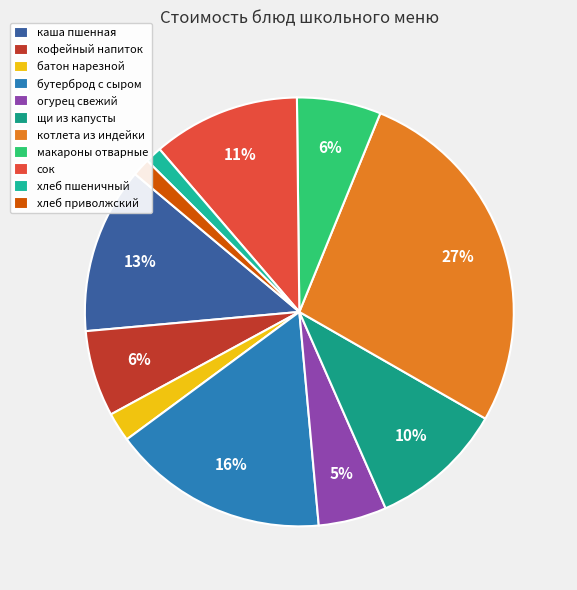

How many slices are in this pie chart?

11